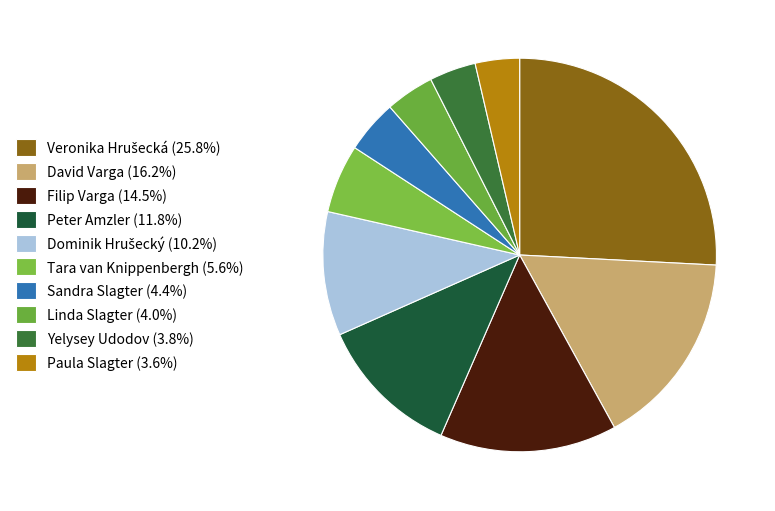

Which has a higher value, Linda Slagter or Tara van Knippenbergh?

Tara van Knippenbergh